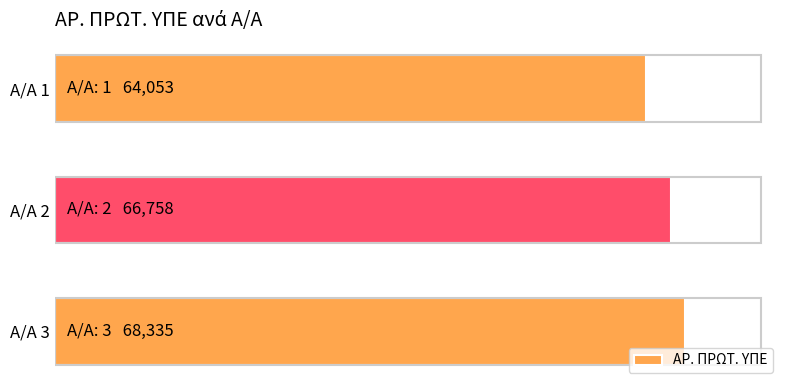

Does the chart contain any negative values?

No